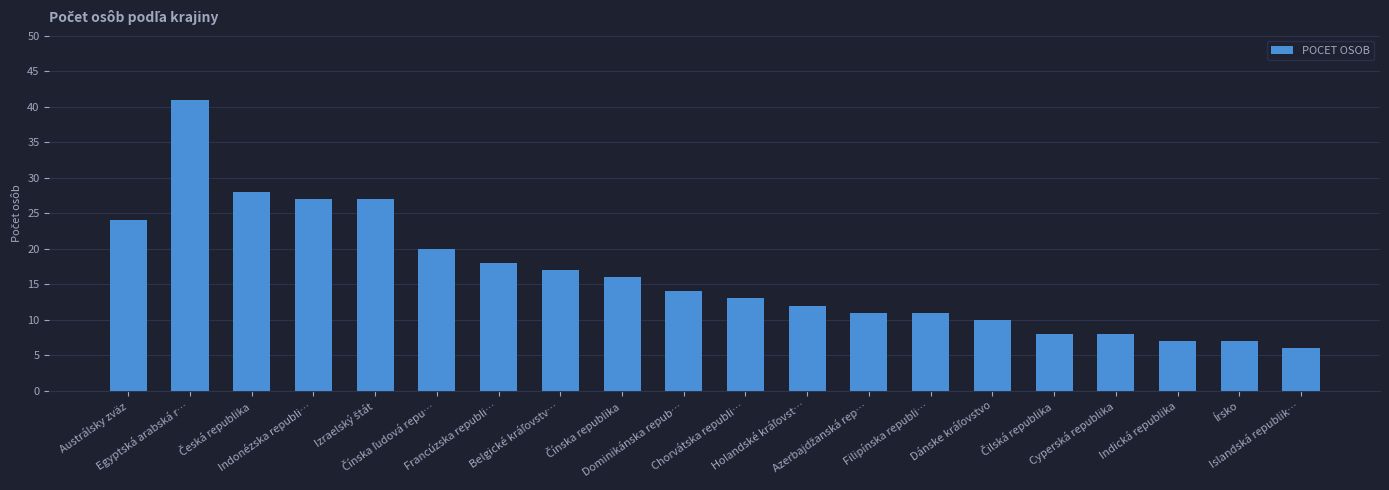

Reading left to right, list all the values displayed in this chart.

24	41	28	27	27	20	18	17	16	14	13	12	11	11	10	8	8	7	7	6